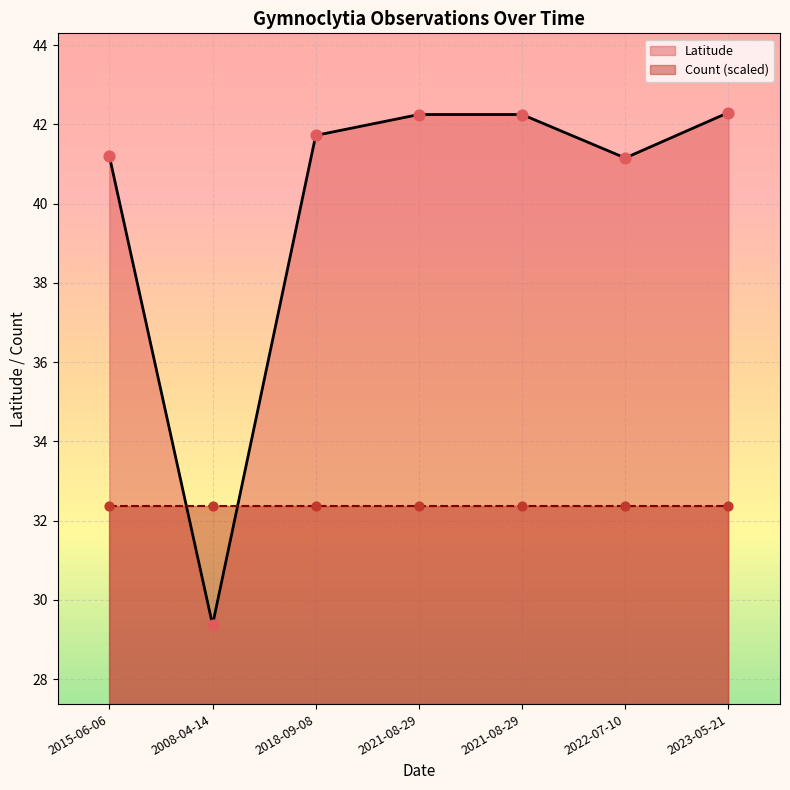

Which has a higher value, 2008-04-14 or 2022-07-10?

2022-07-10